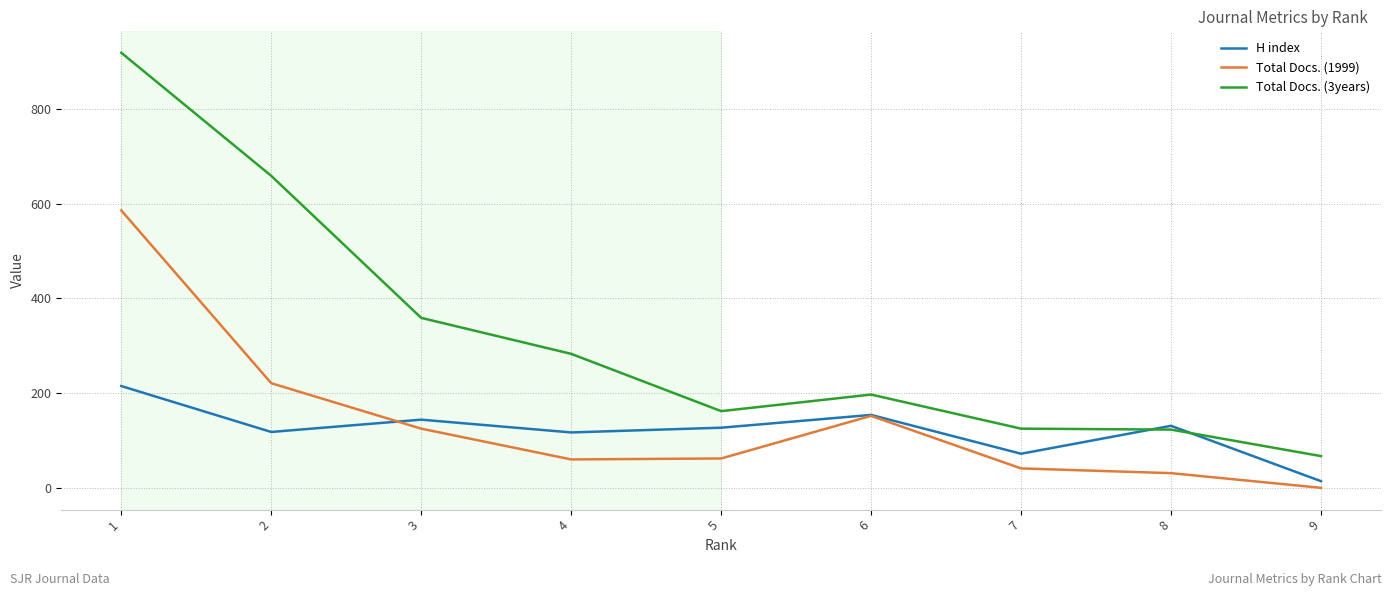

What is the lowest value of the H index series?

14